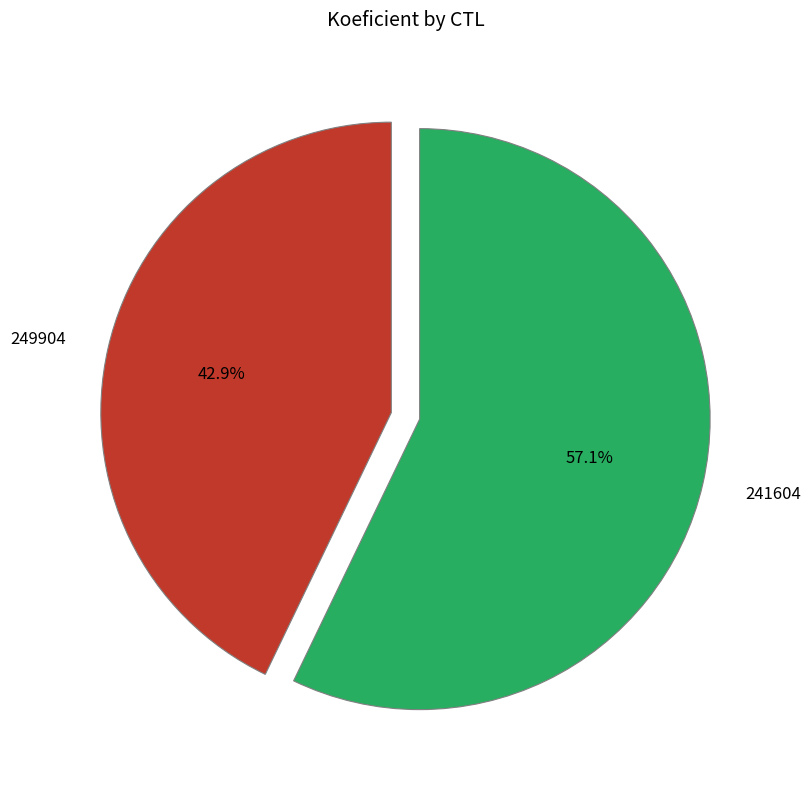

To the nearest percent, what is the combined percentage of 241604 and 249904?

100%